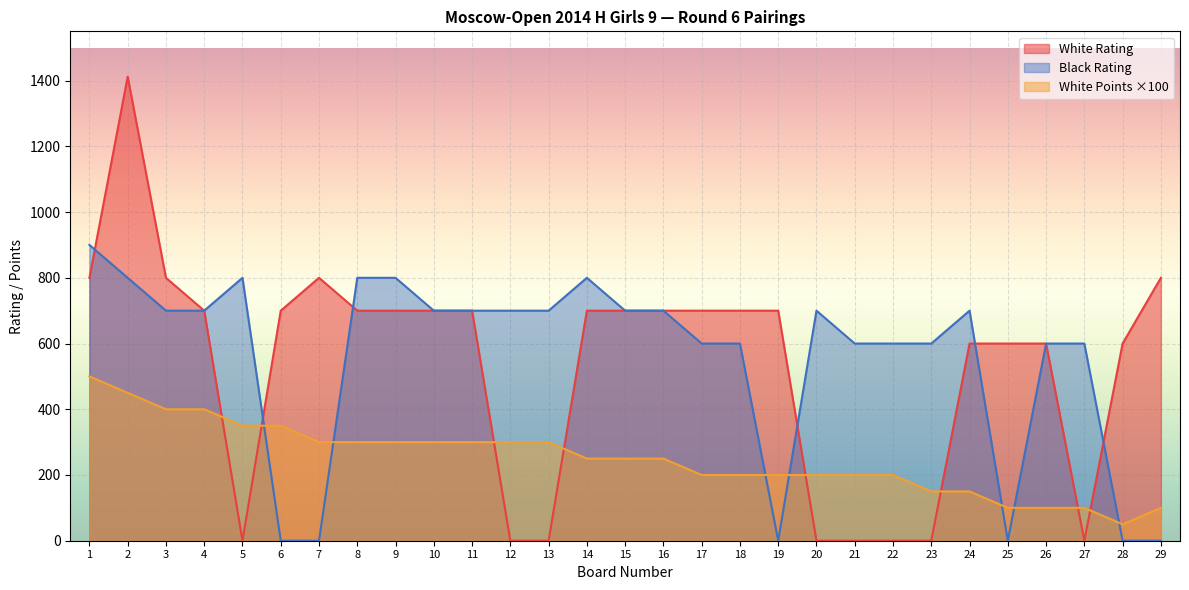

What is the difference between the highest and lowest values at 20?

700